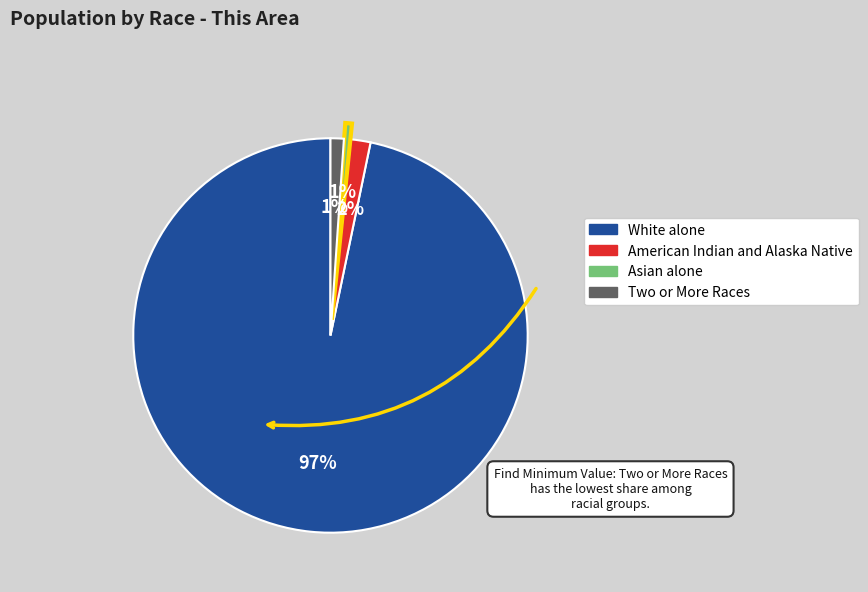

To the nearest percent, what is the average slice percentage?

25%